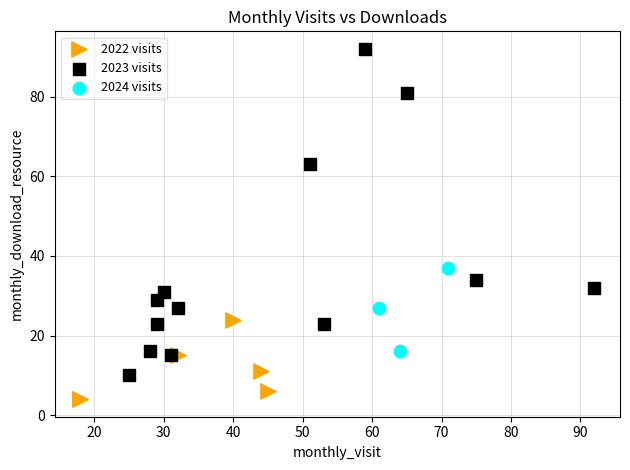

Which series contains the highest Y value?

2023 visits